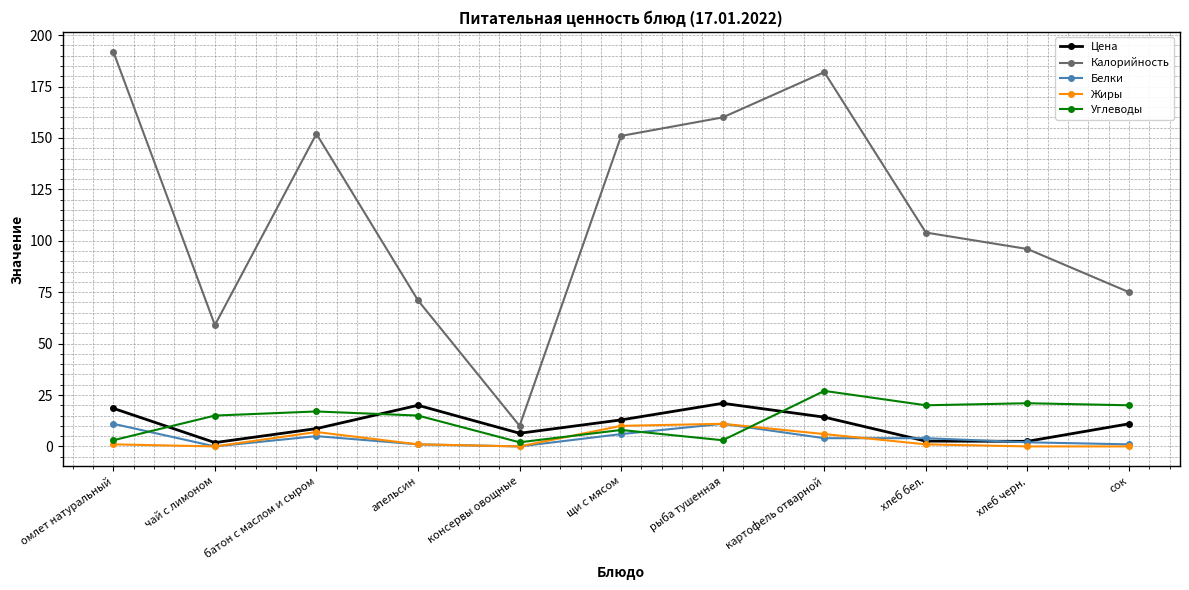

In Цена, how many points are higher than both neighbors (excluding endpoints)?

2